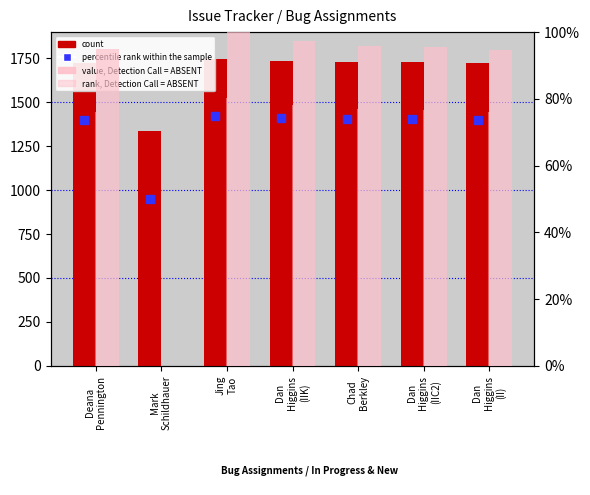

Reading right to left, what are all the values shown in this chart?

count: 1724.0	1728.0	1729.0	1735.0	1746.0	1336.0	1725.0
percentile rank within the sample: 73.7	73.9	74.0	74.3	75.0	50.0	73.7
value, Detection Call = ABSENT: 94.6	95.6	95.9	97.3	100.0	0.0	94.9